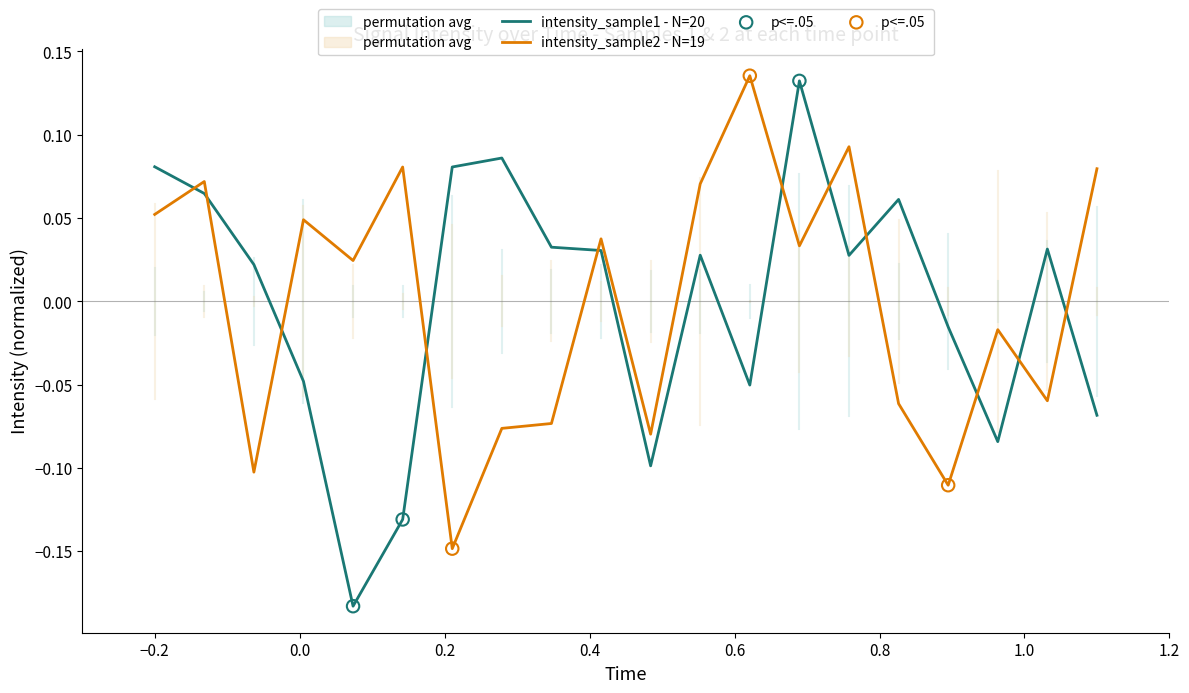

How many times do intensity_sample2 - N=19 and intensity_sample1 - N=20 cross each other?

11